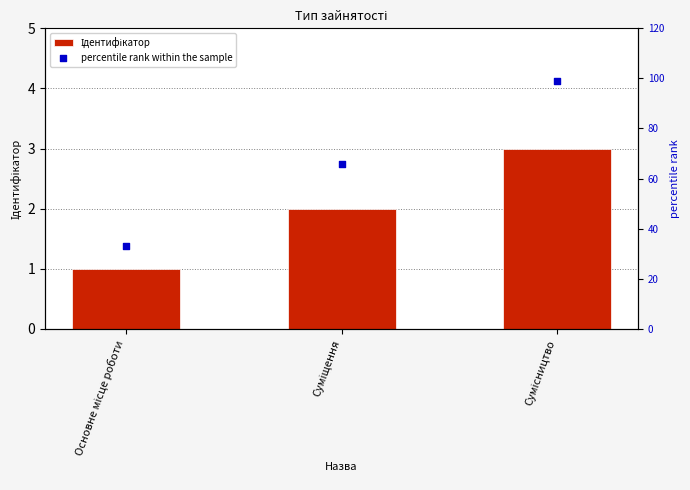

What are all the series names shown in the legend?

Ідентифікатор, percentile rank within the sample